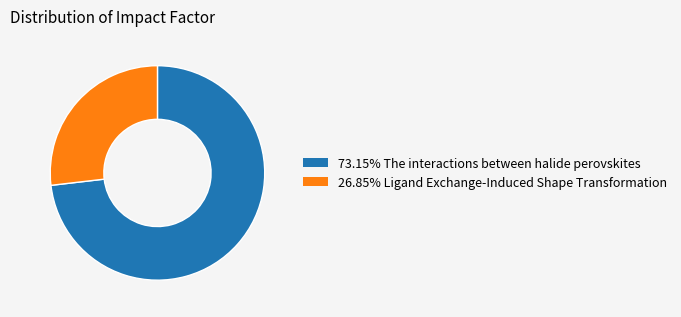

Approximately how many times larger is the value at 73.15% The interactions between halide perovskites compared to 26.85% Ligand Exchange-Induced Shape Transformation?

2.7